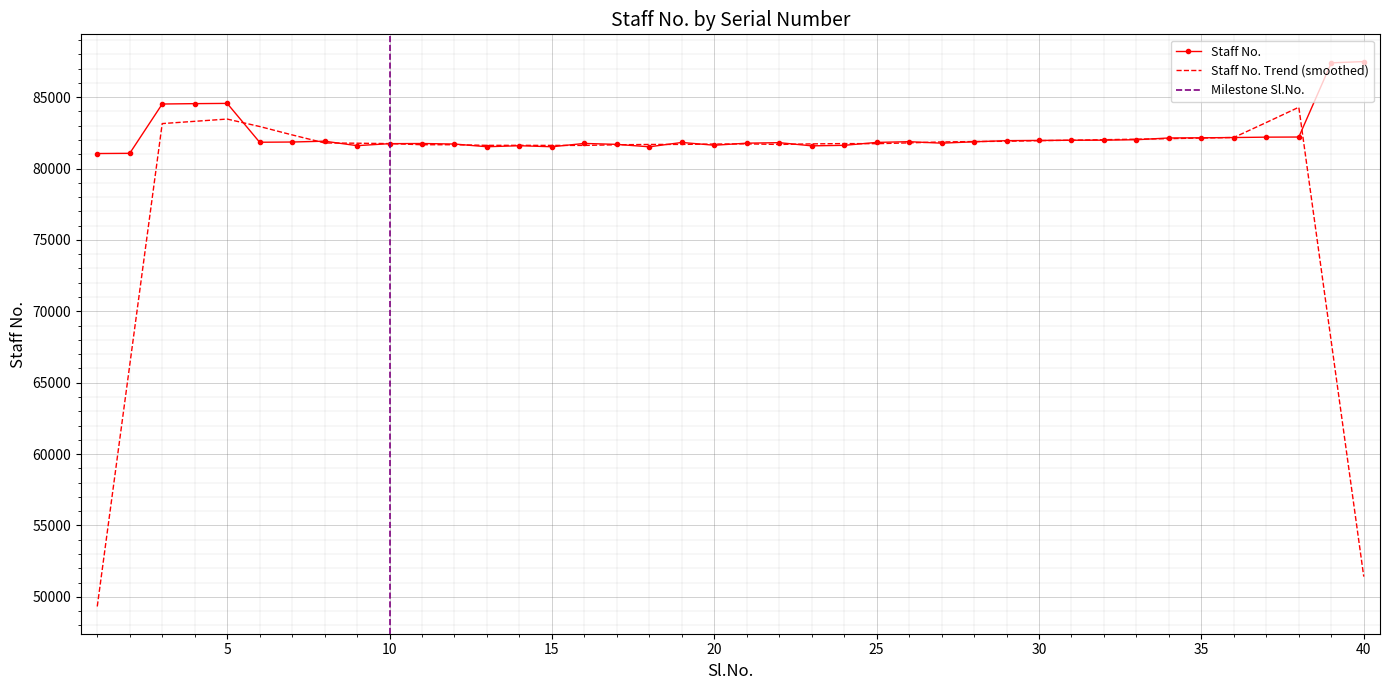

What is the value of the 16th point from the left?

81759